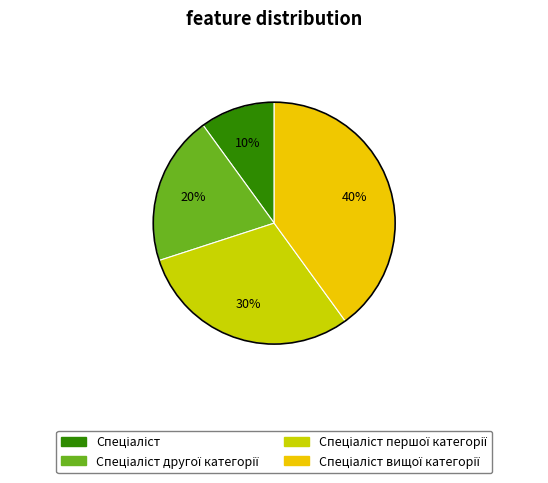

Is there any slice that represents more than half of the pie?

No